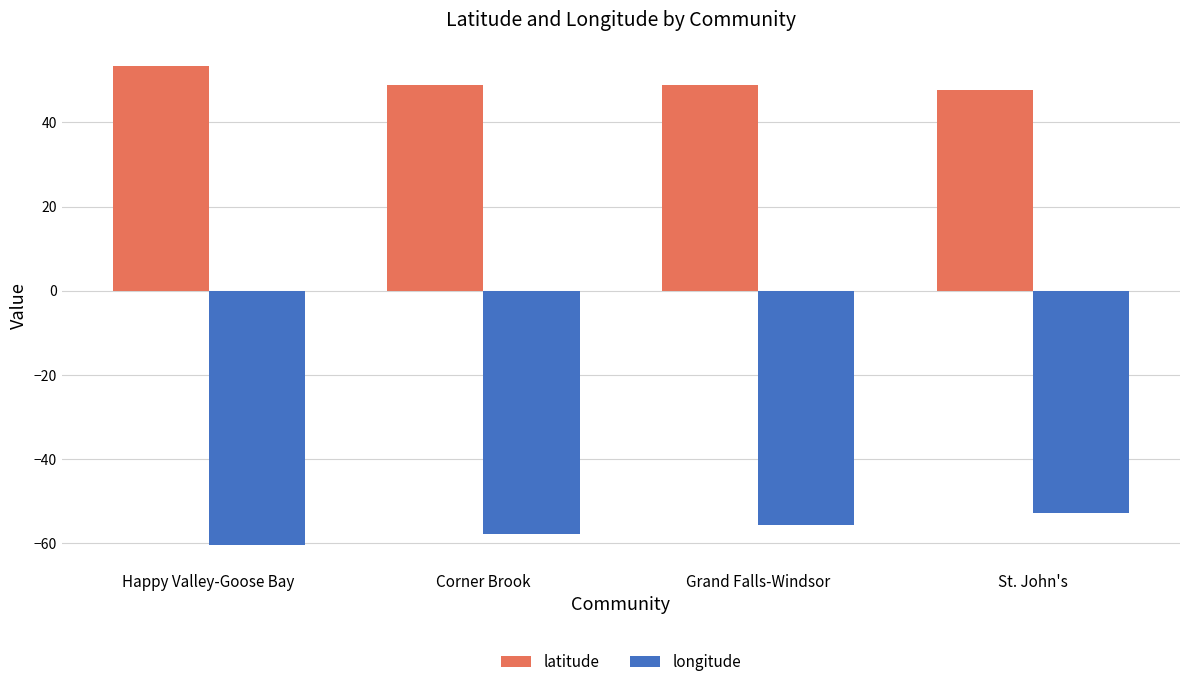

What is the approximate value of latitude at Grand Falls-Windsor?

48.9